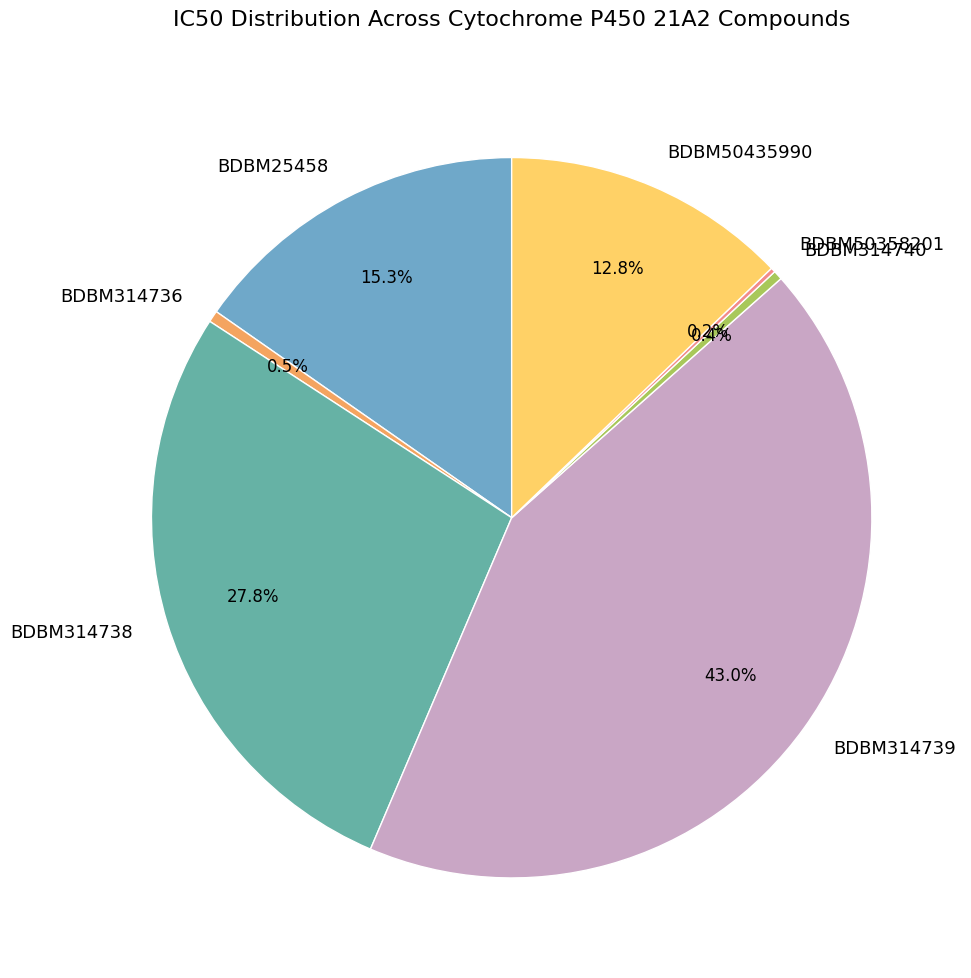

What is the largest slice in the pie chart?

BDBM314739